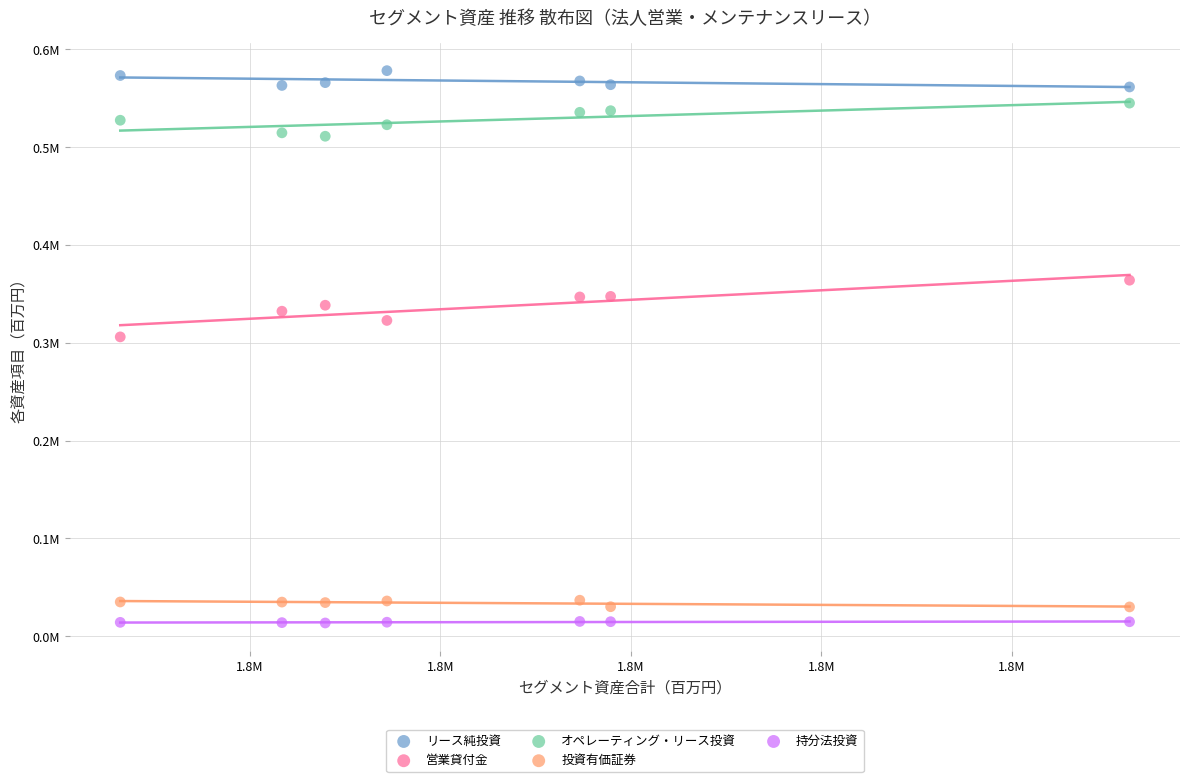

Which series contains the lowest Y value?

持分法投資